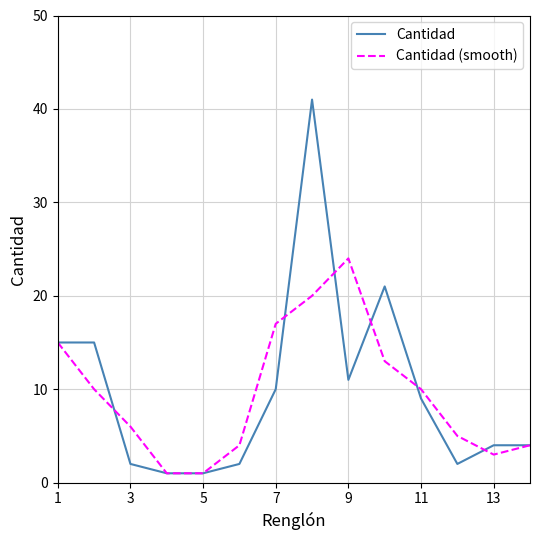

What is the difference between the maximum and minimum values in the Cantidad (smooth) series?

23